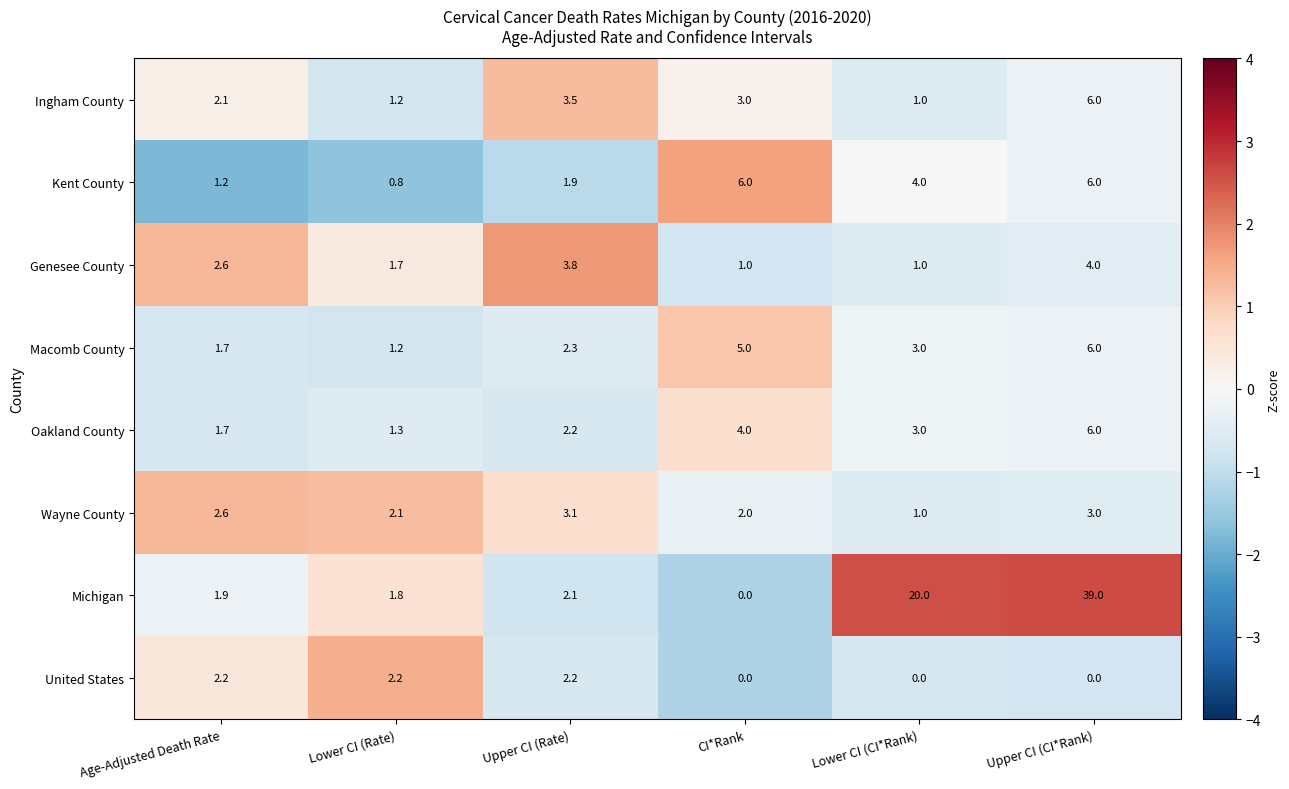

What value does the Ingham County series have at Lower CI (Rate)?

1.2